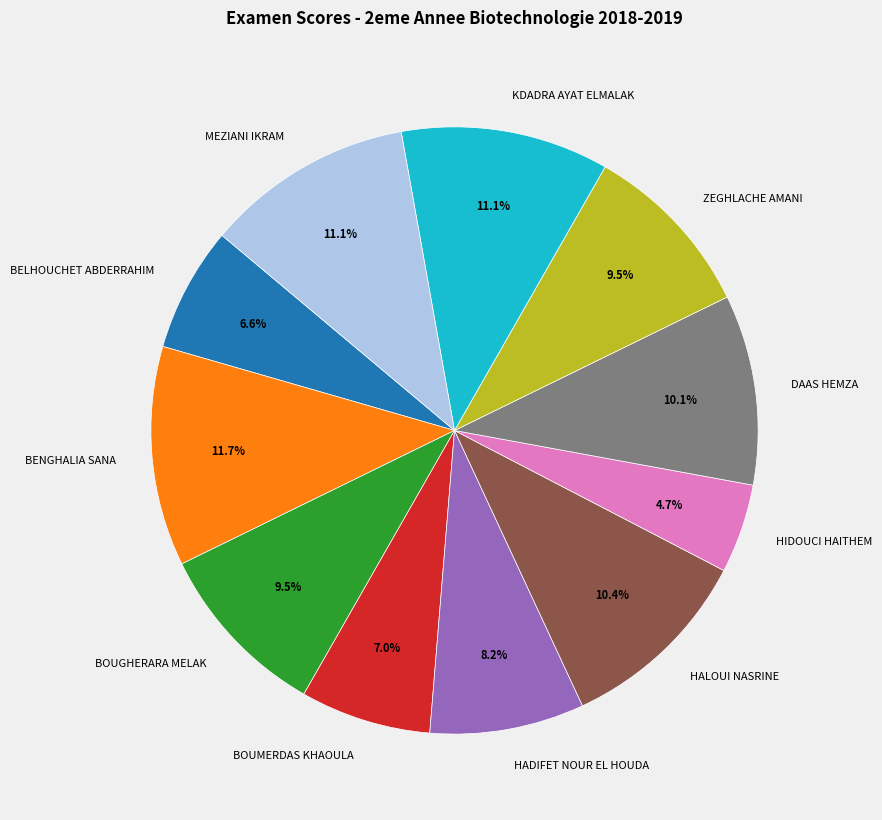

Is the sum of KDADRA AYAT ELMALAK and ZEGHLACHE AMANI greater than half?

No